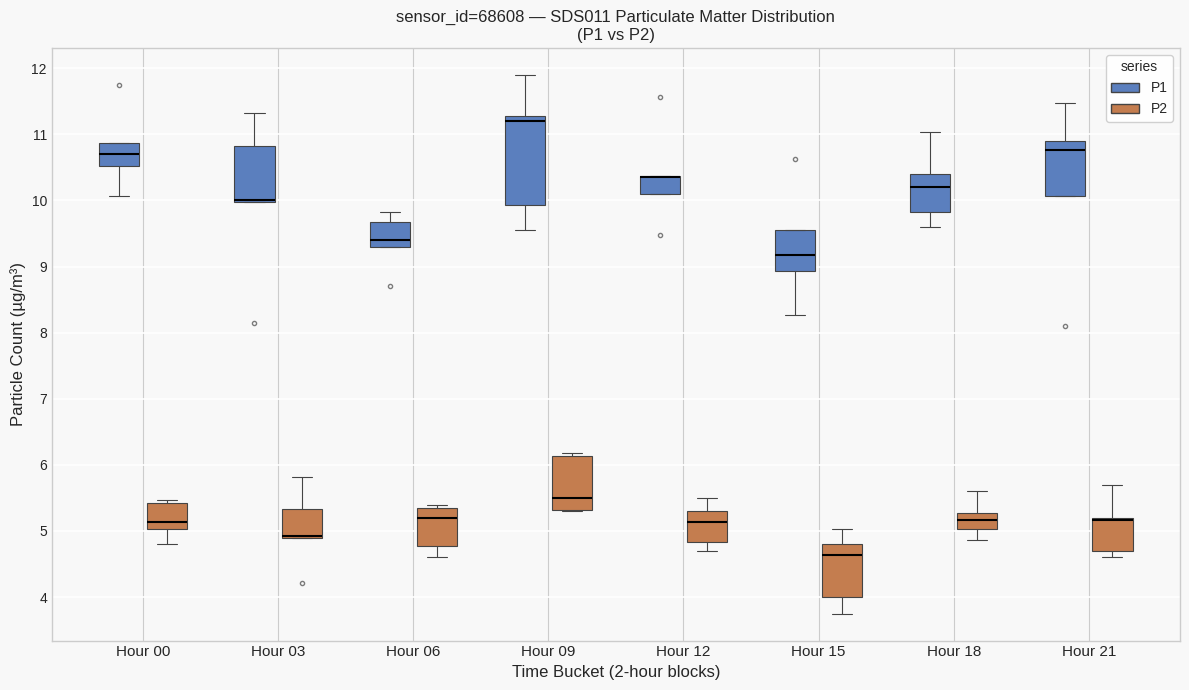

Where does the upper whisker of the box for Hour 15 (P2) end on the y-axis? The values are not printed on the chart, so give them approximately, as read against the axis.

5.0